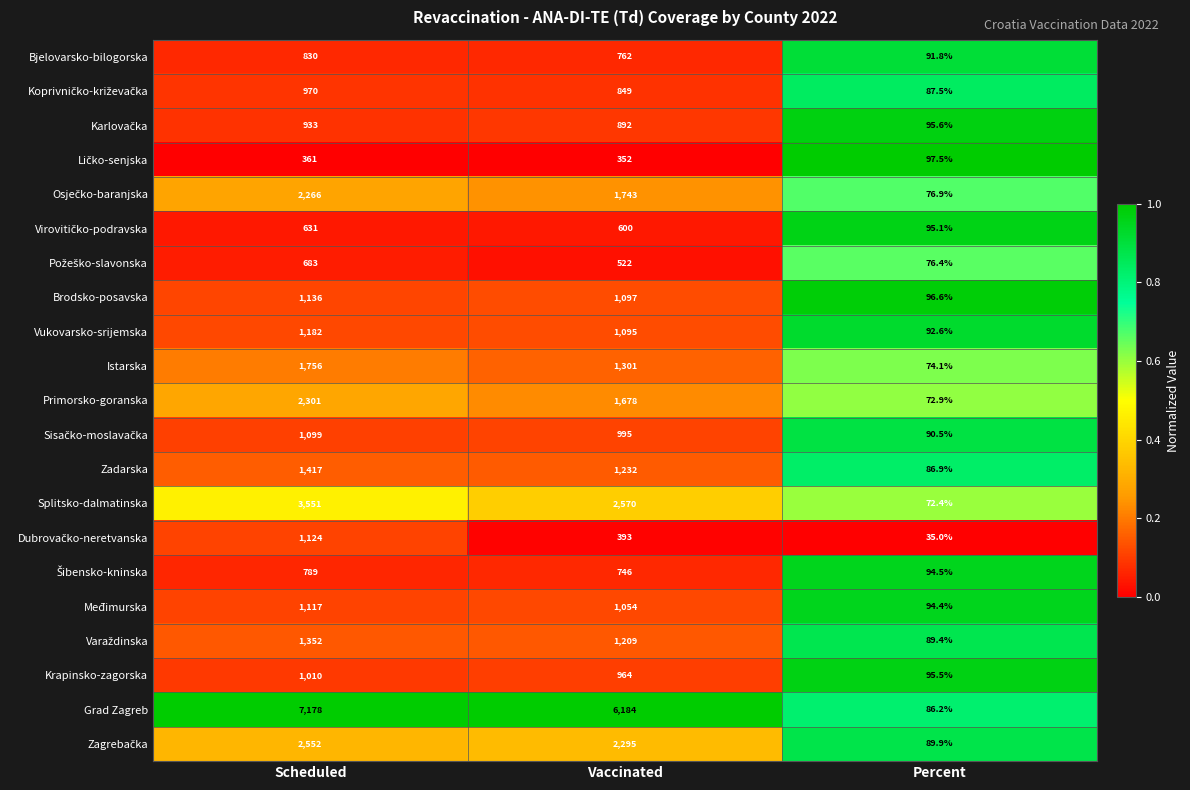

Between Scheduled and Percent, which series saw the biggest shift?

Grad Zagreb